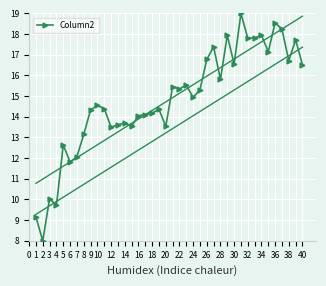

What is the minimum value for Column2?

8.0